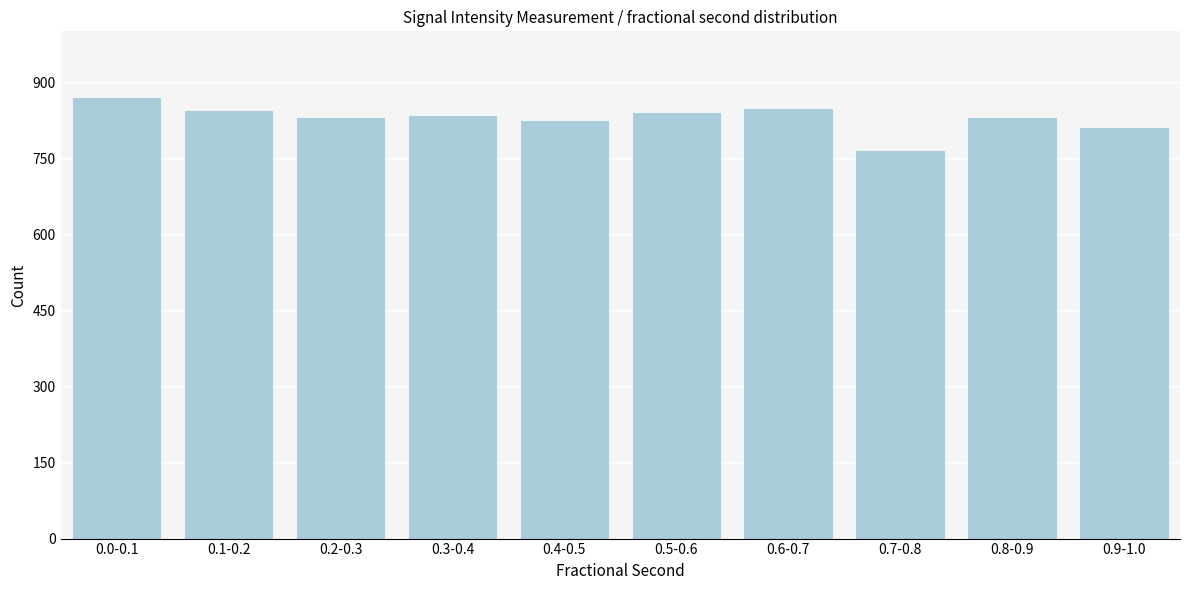

What is the label of the 3rd bar from the right?

0.7-0.8